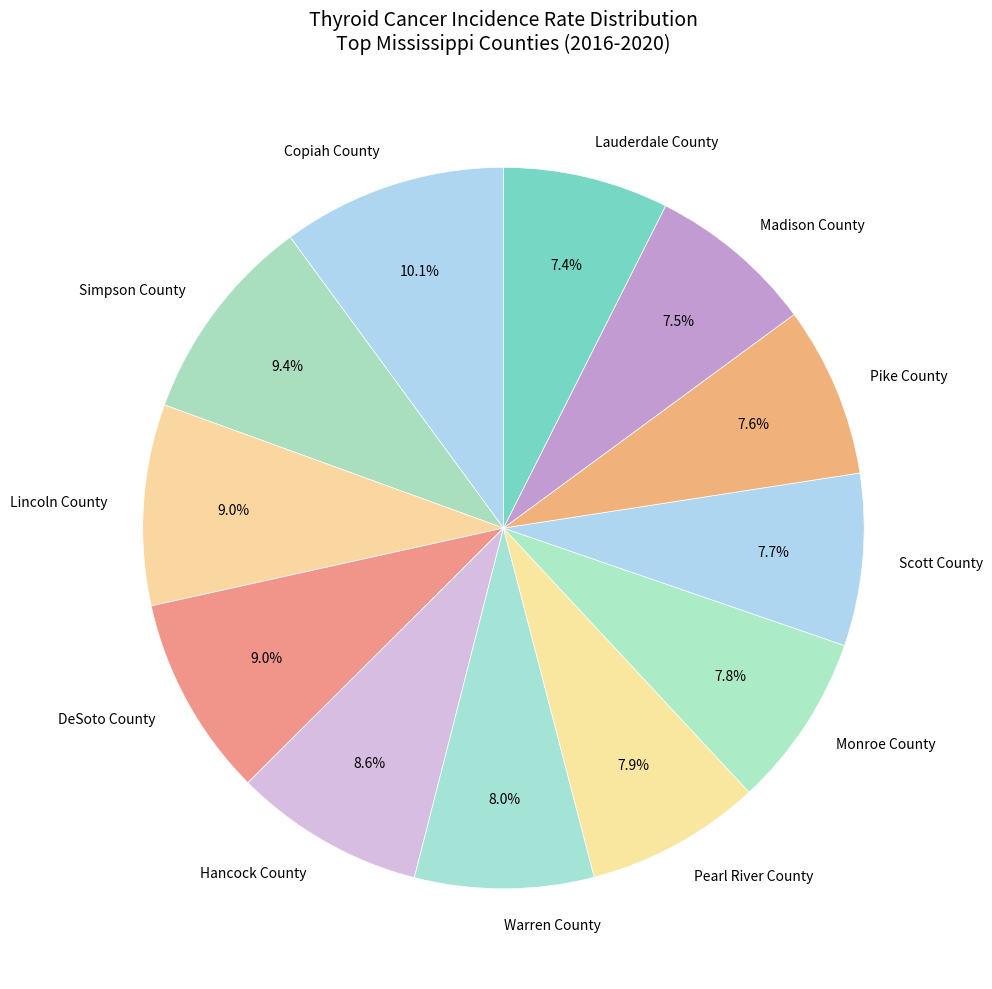

How much of the chart is everything except Madison County?

92.5%